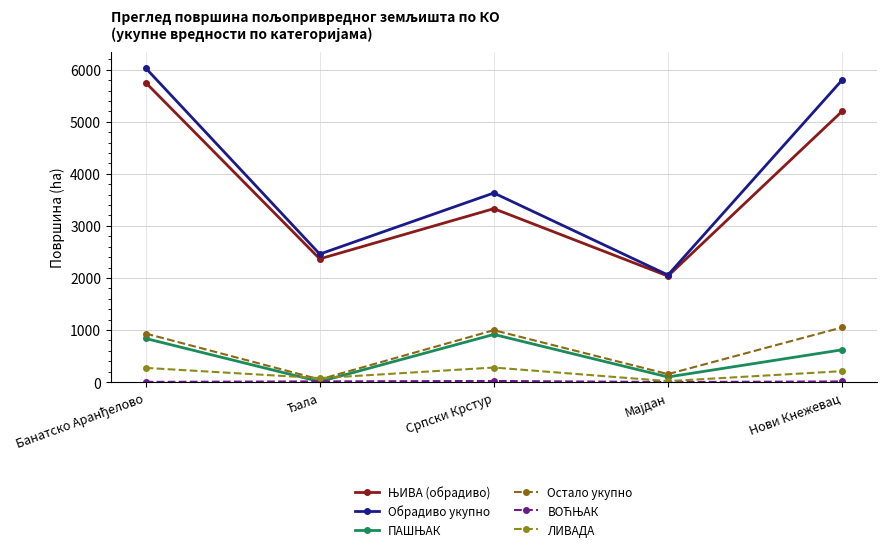

How many lines are shown in the chart?

6